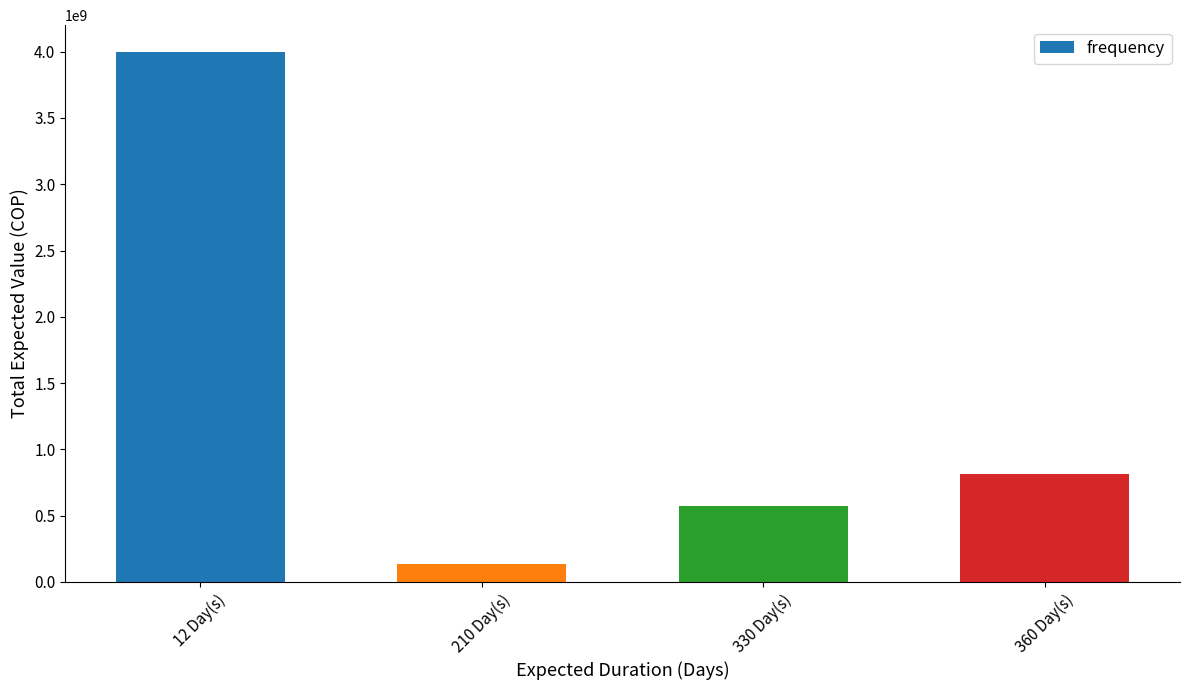

What value does the data have at 210 Day(s), to the nearest 10?

131626060